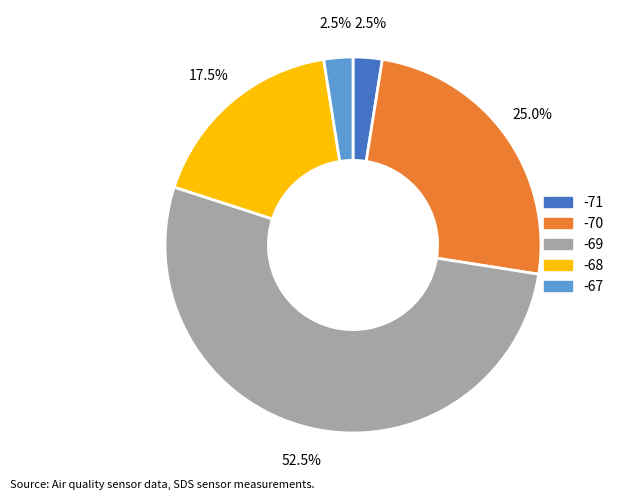

Is there a majority slice in this chart?

Yes